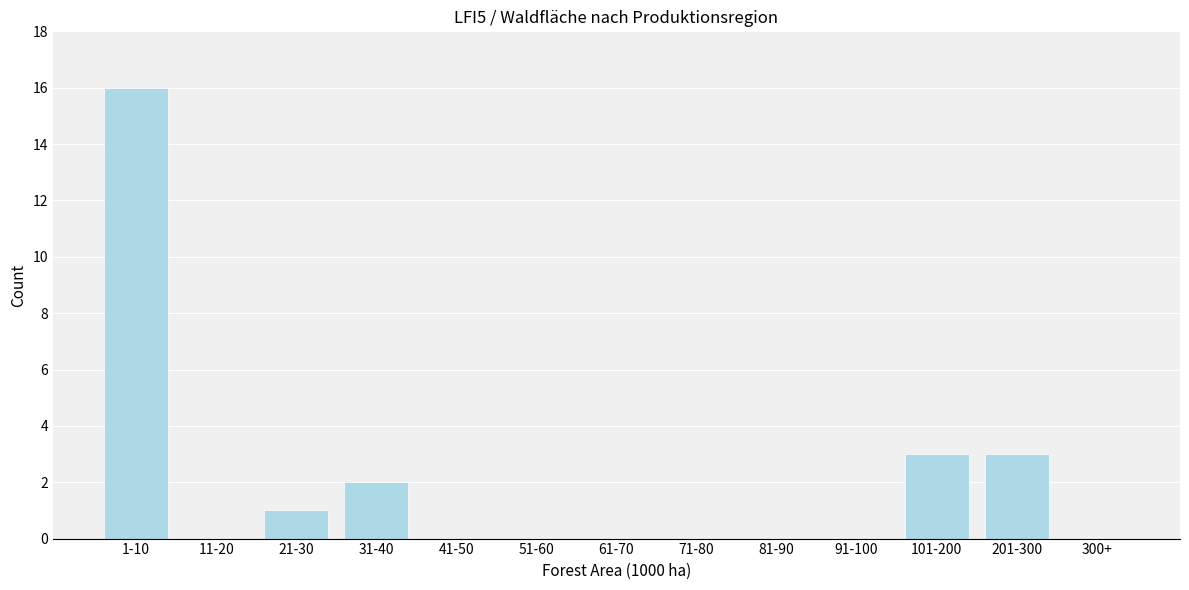

Reading left to right, what are all the values shown in this chart?

1-10=16	11-20=0	21-30=1	31-40=2	41-50=0	51-60=0	61-70=0	71-80=0	81-90=0	91-100=0	101-200=3	201-300=3	300+=0